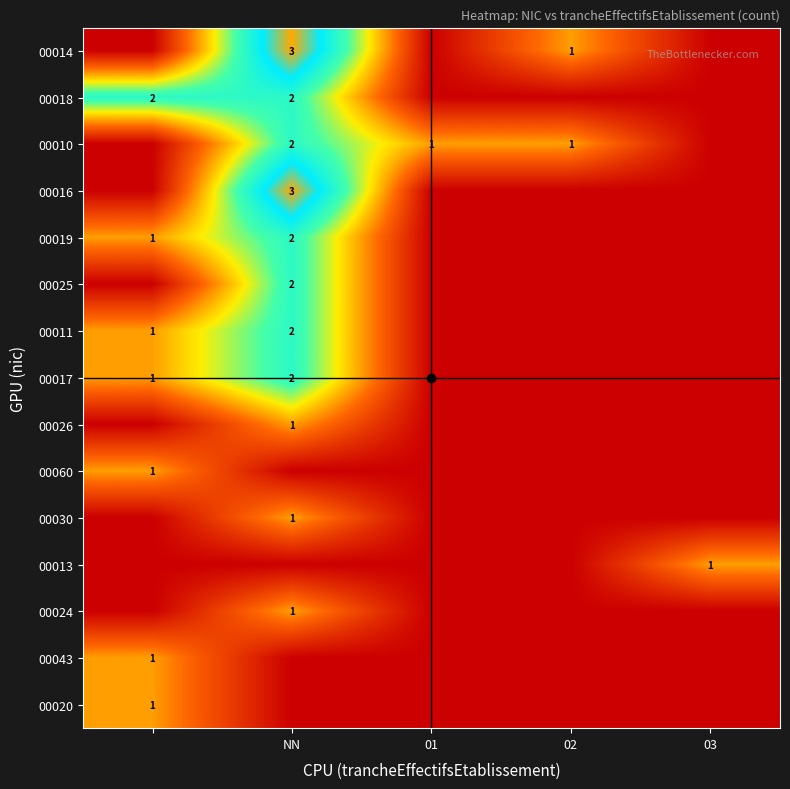

True or false: 00010 has a value of 0 at 03.

True